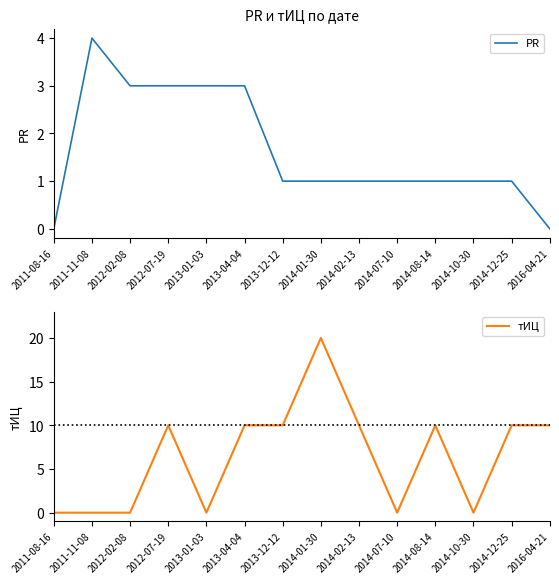

How many interior local valleys does the тИЦ series have?

3